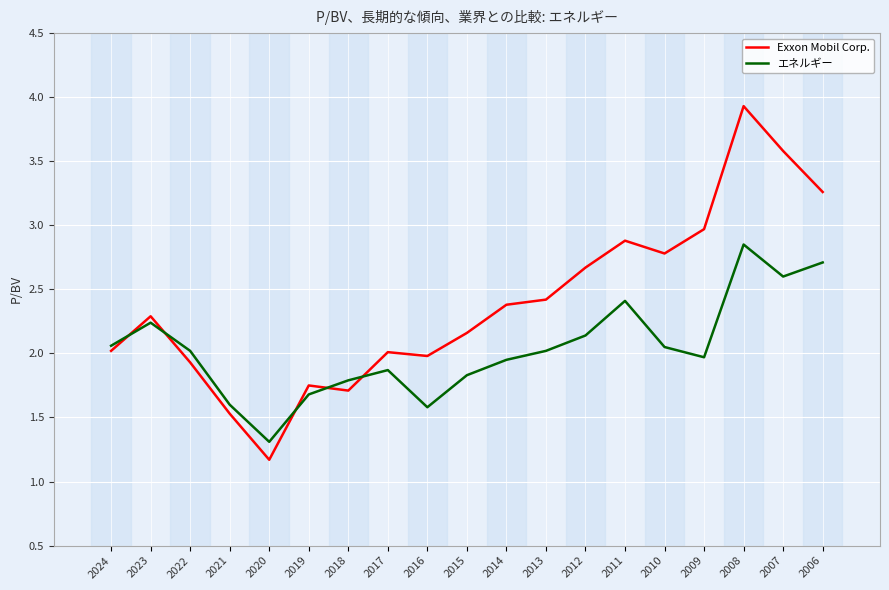

The Exxon Mobil Corp. series shows 1.5 at 2021. True or false?

True